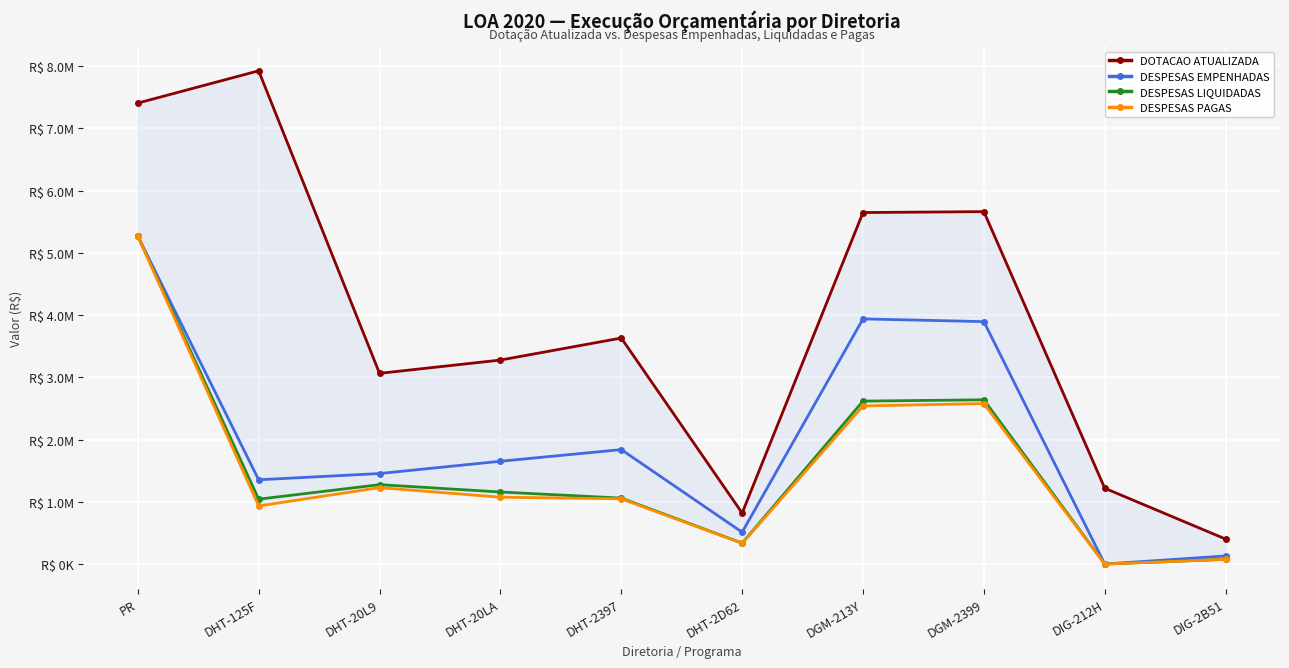

What is the value of the DESPESAS LIQUIDADAS point at the 6th from the left?

335992.8